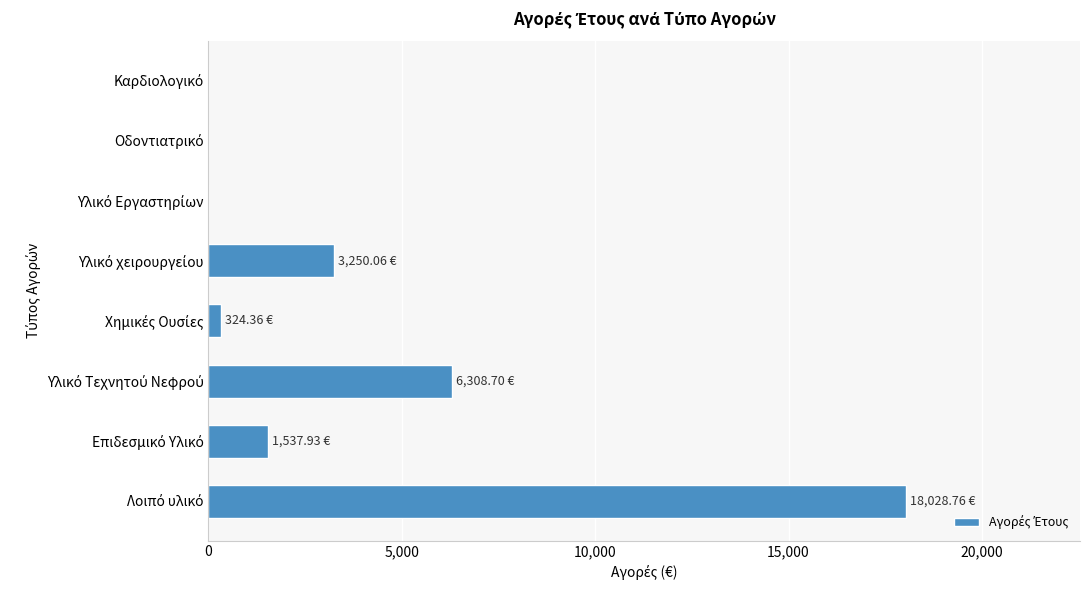

What is the sum of all values?

29449.8